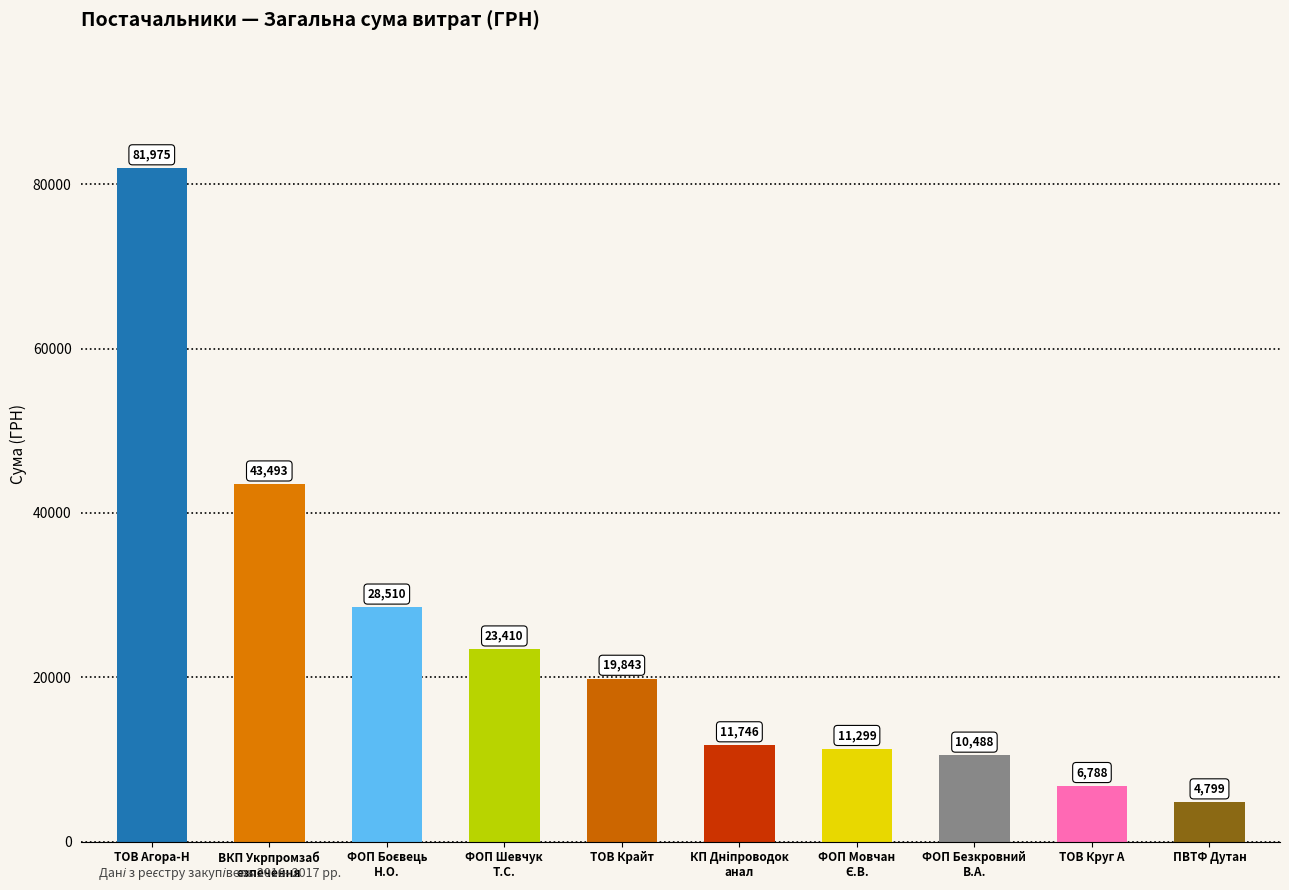

Where does the data first go above 19842?

ТОВ Агора-Н